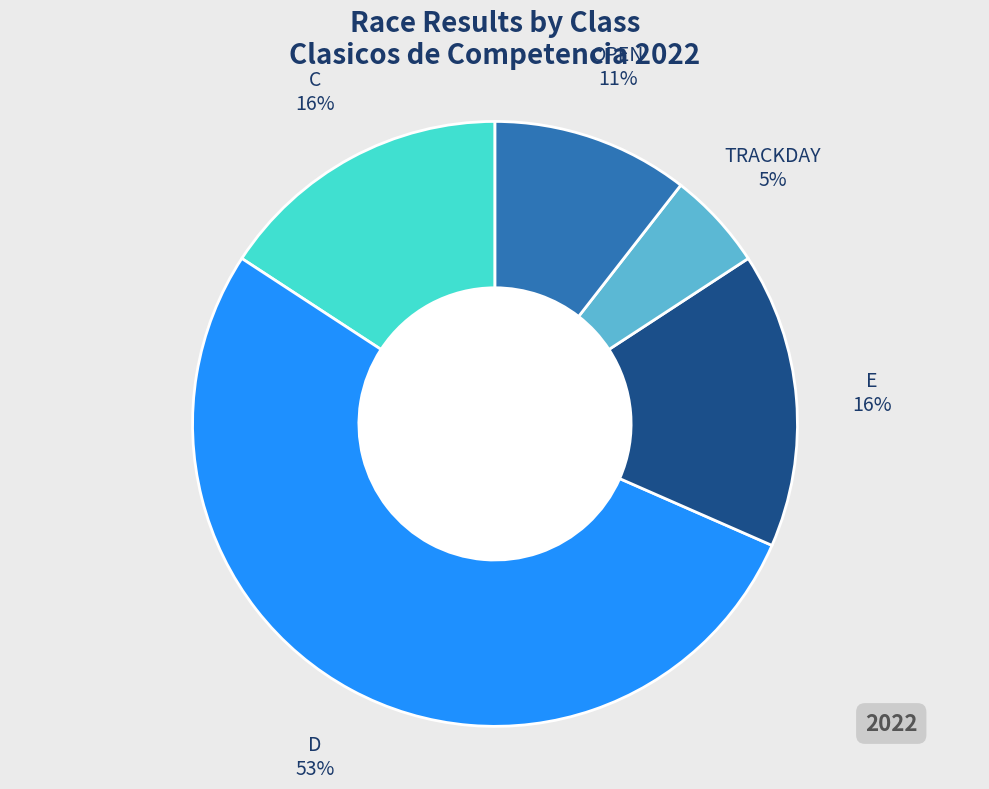

How many segments does this pie chart have?

5